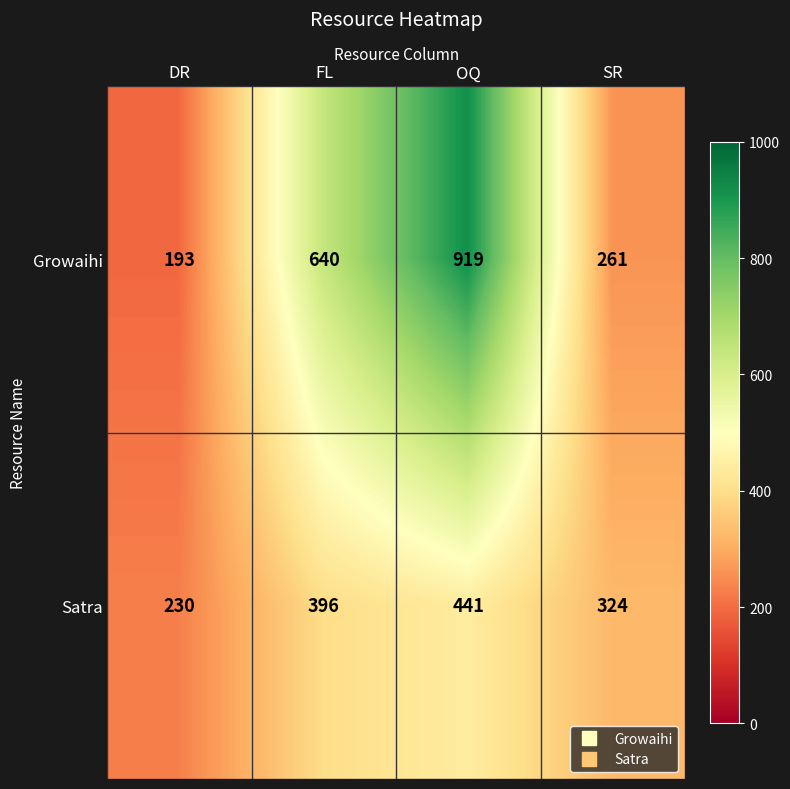

Where is Growaihi nearest to the value 556?

FL